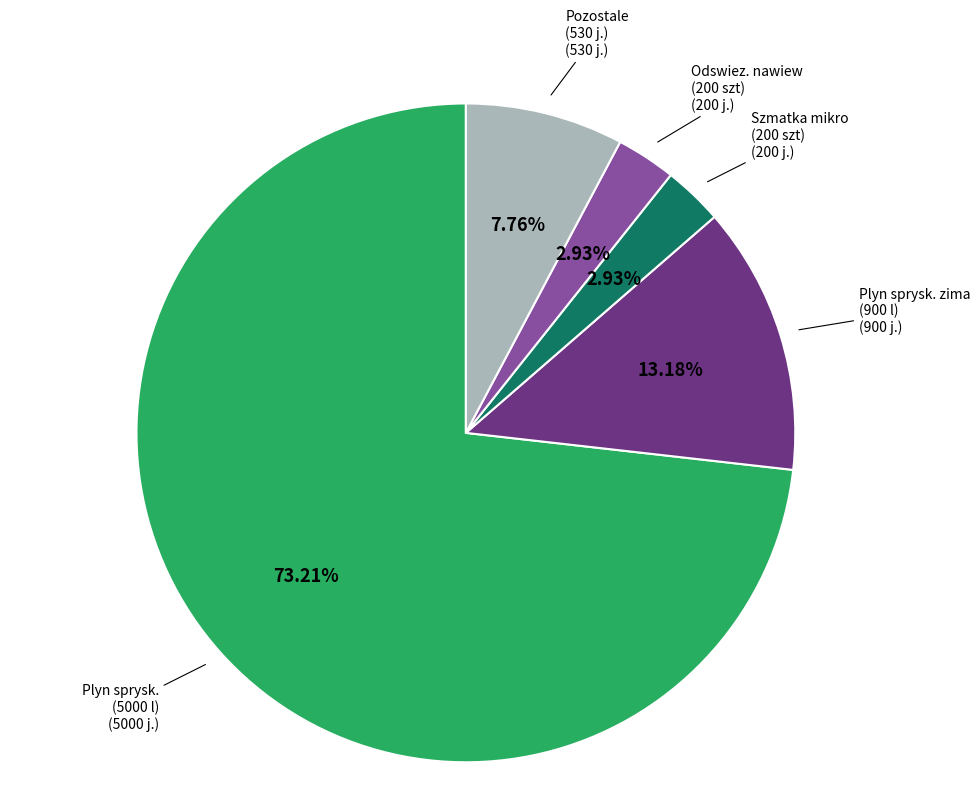

Does any single category account for the majority?

Yes